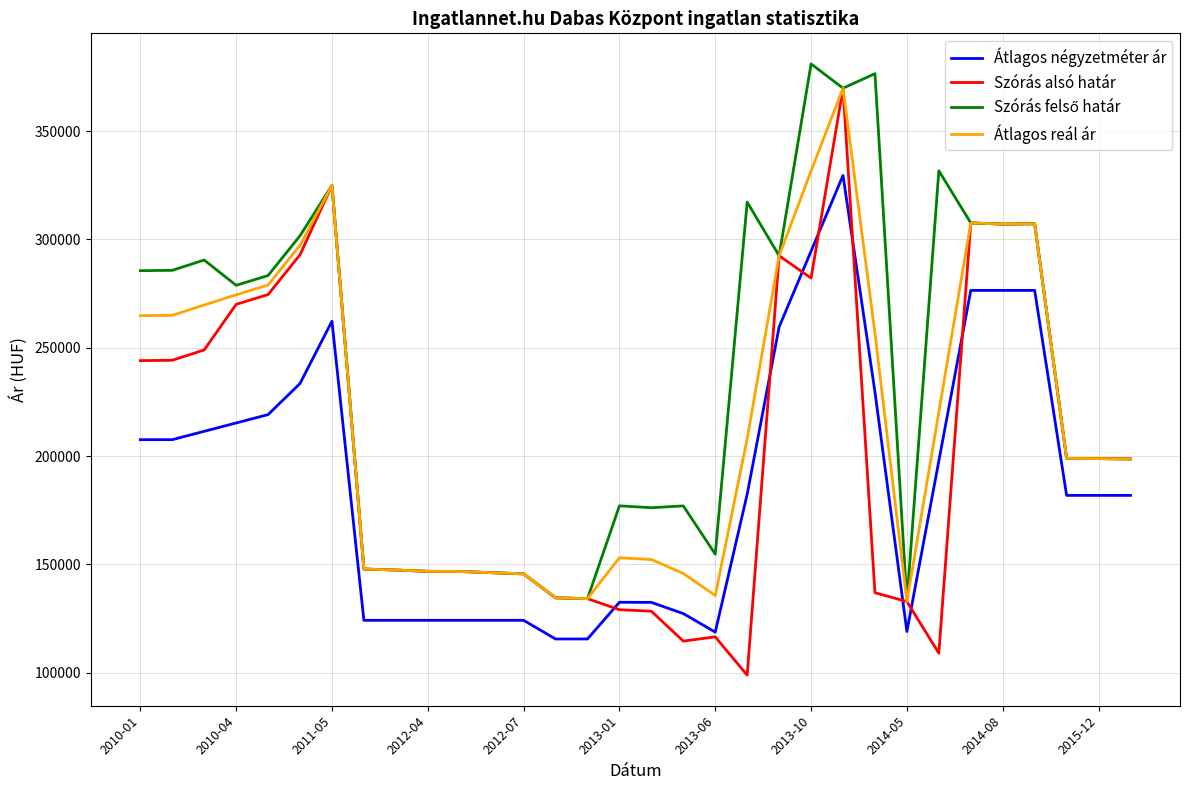

What is the maximum value shown in the chart?

381046